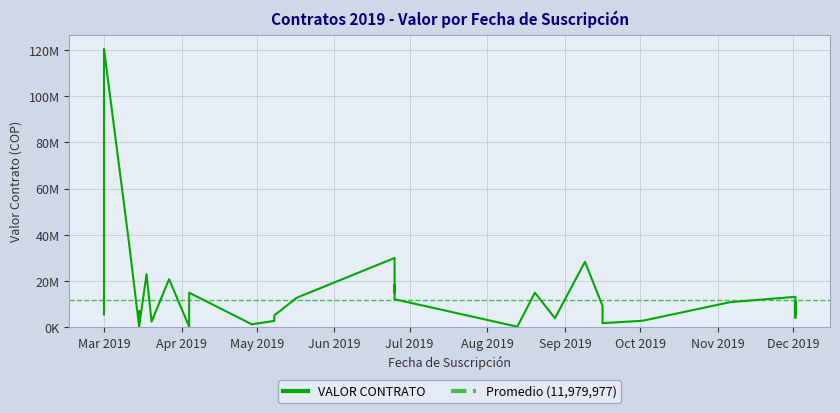

Is this an area chart (filled region under the line)?

No